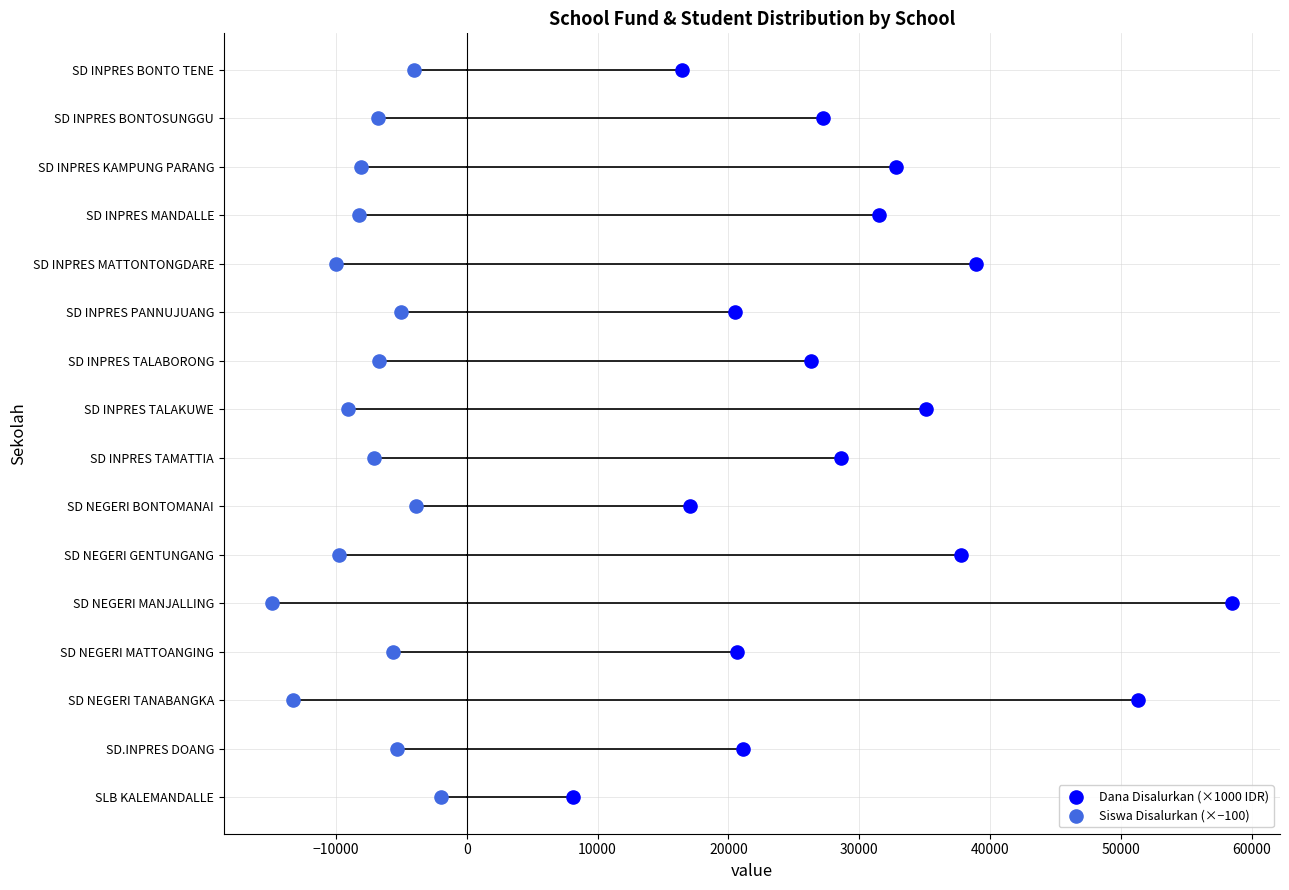

What are all the series names shown in the legend?

Dana Disalurkan (×1000 IDR), Siswa Disalurkan (×−100)